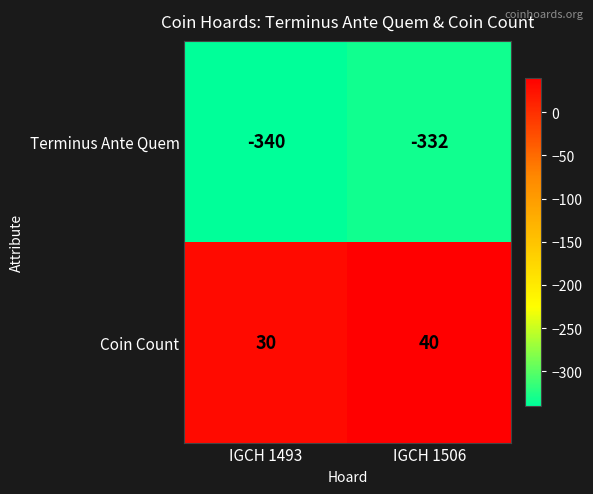

Between IGCH 1493 and IGCH 1506, which series saw the biggest shift?

Coin Count